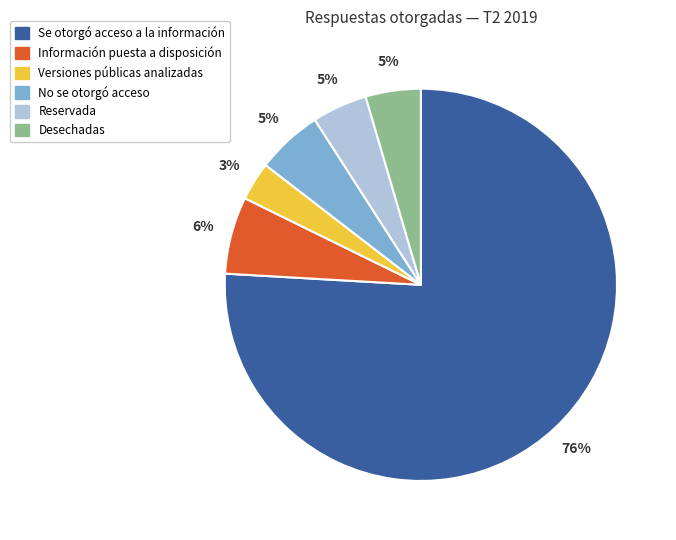

How many slices are in this pie chart?

6